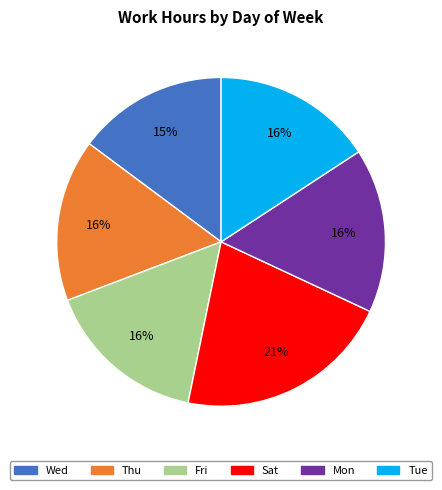

To the nearest percent, what is the difference between the largest and smallest slice percentages?

6%